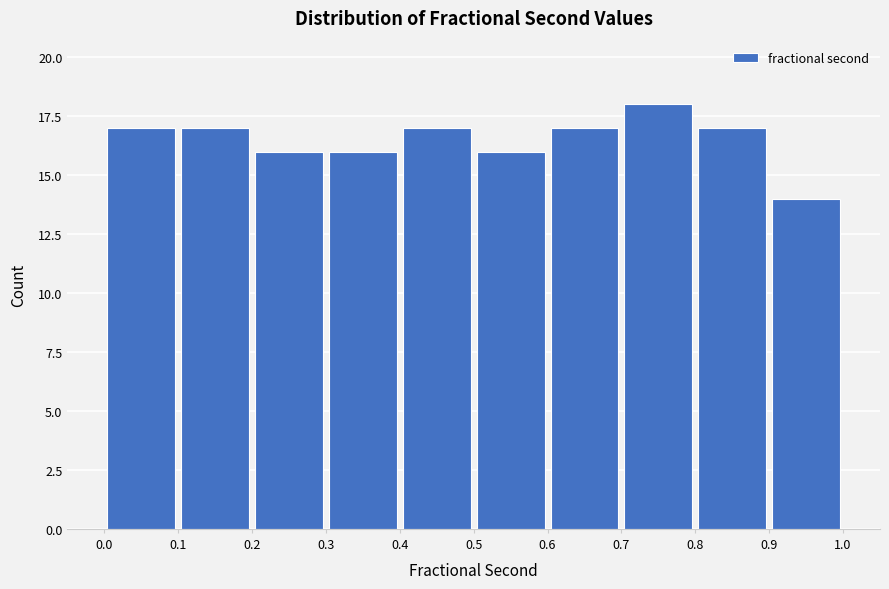

Reading left to right, transcribe this chart: for each bar, give the range it covers on the x-axis and its height. The values are not printed on the chart, so give them approximately, as read against the axis.

0.0 to 0.1: 17
0.1 to 0.2: 17
0.2 to 0.3: 16
0.3 to 0.4: 16
0.4 to 0.5: 17
0.5 to 0.6: 16
0.6 to 0.7: 17
0.7 to 0.8: 18
0.8 to 0.9: 17
0.9 to 1.0: 14